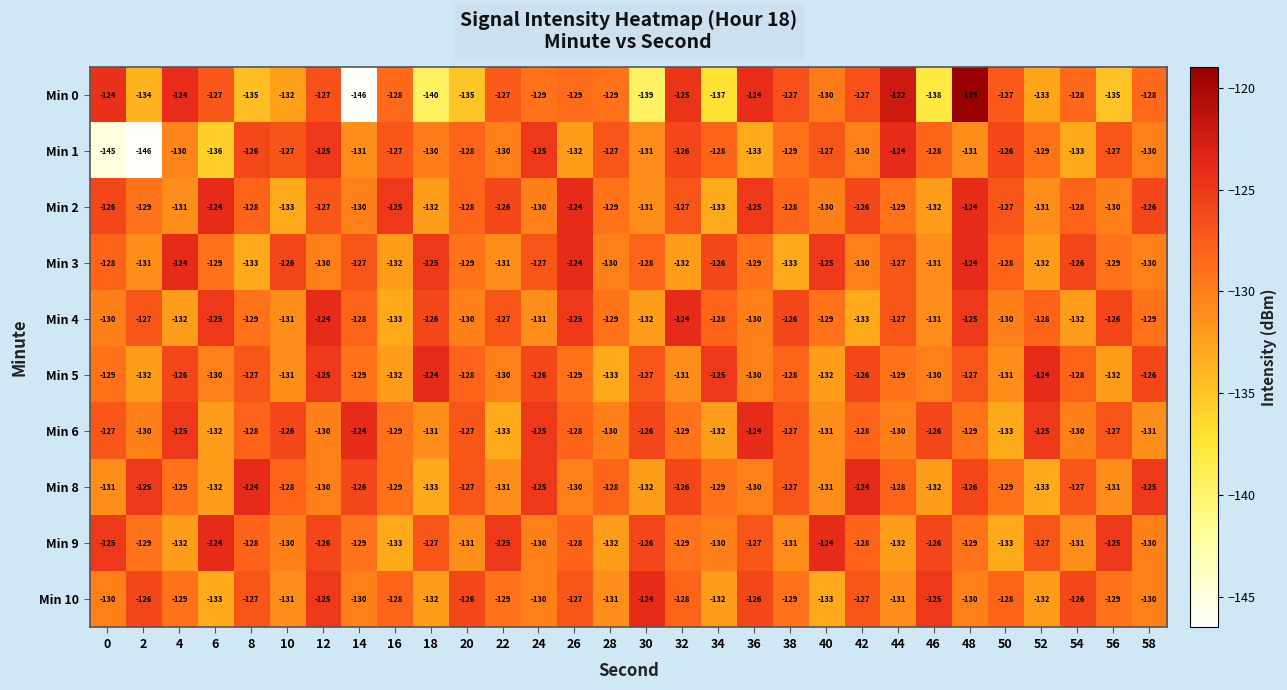

How many series are shown in this chart?

10